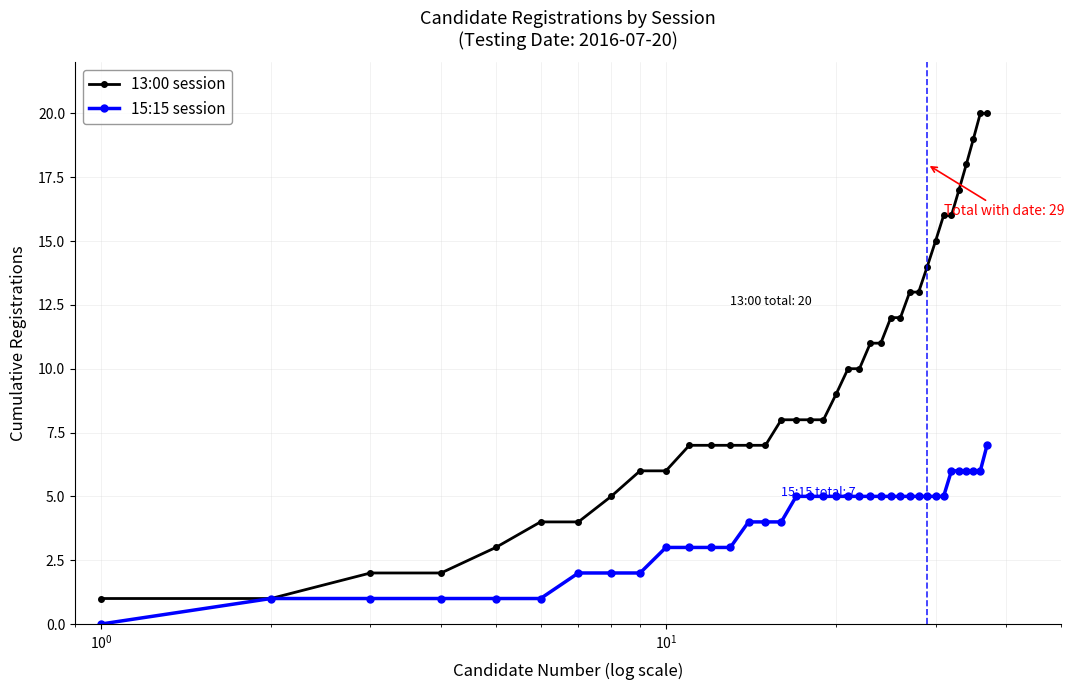

List the series in order of their peak value, highest first.

13:00 session, 15:15 session